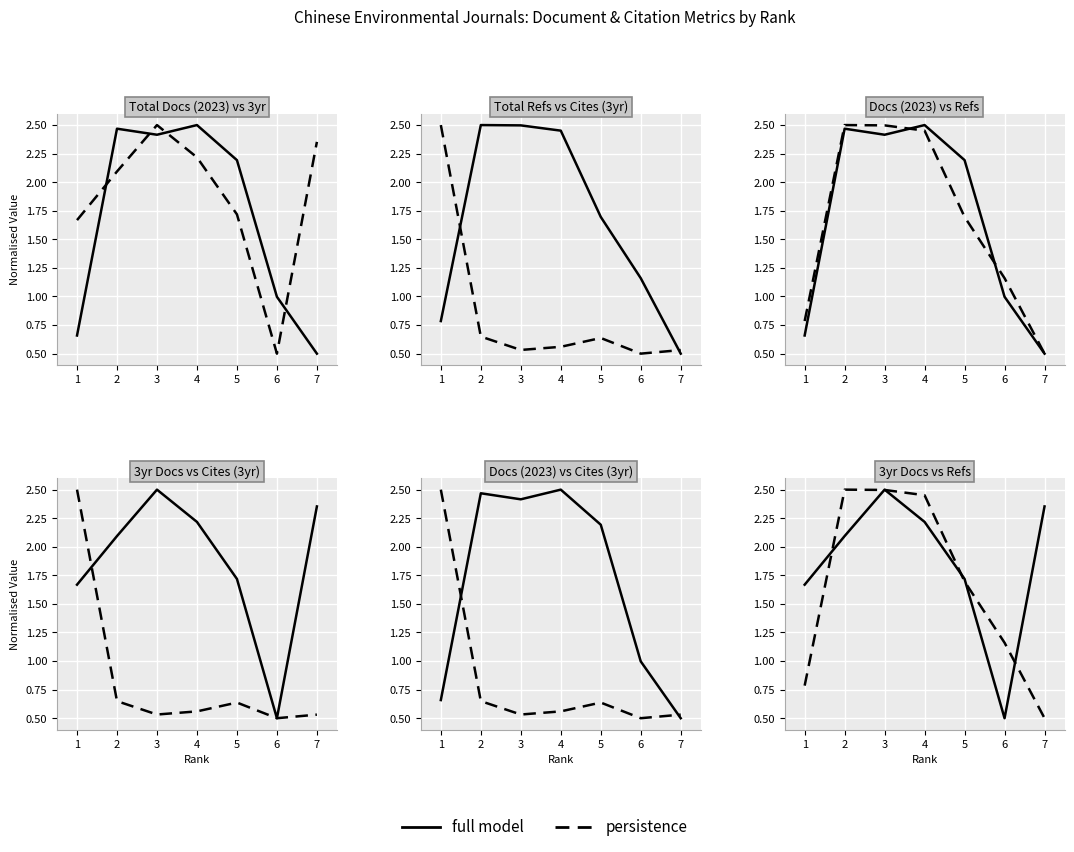

Which category has the lowest value across all series?

6